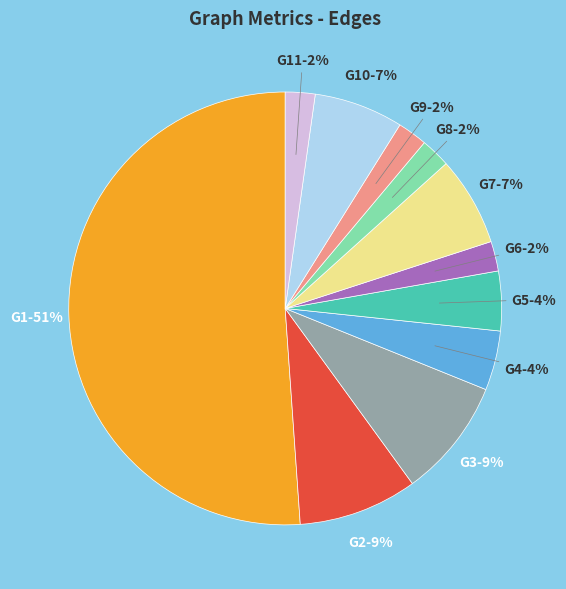

Does G2 represent more than half of the total?

No